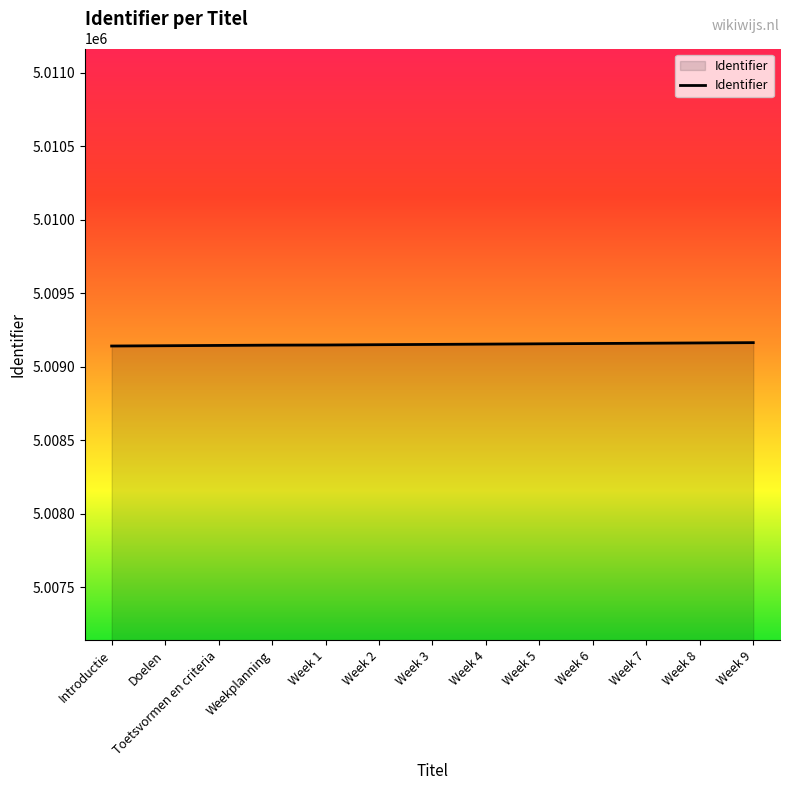

Is it true that the value at Week 9 is 8389838?

False